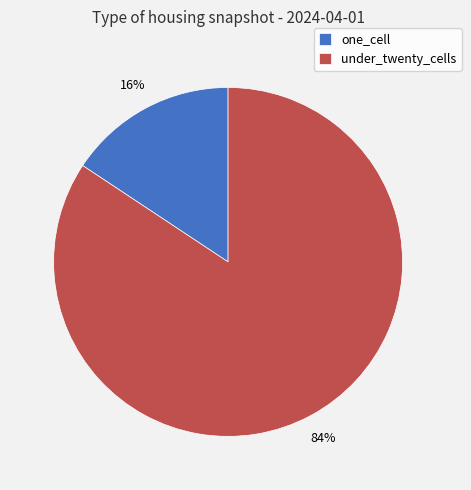

What is the largest slice in the pie chart?

under_twenty_cells